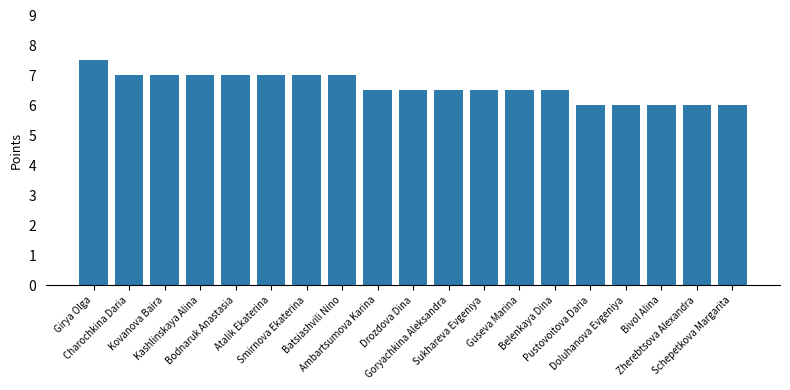

What is the sum of the values at Pustovoitova Daria and Guseva Marina?

12.5